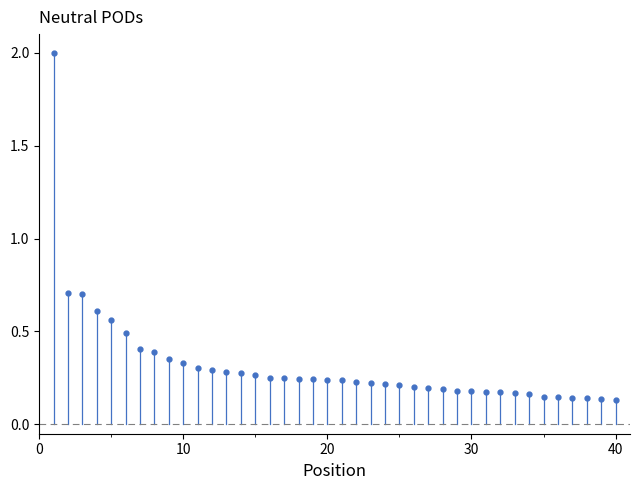

Does the chart have visible grid lines?

No